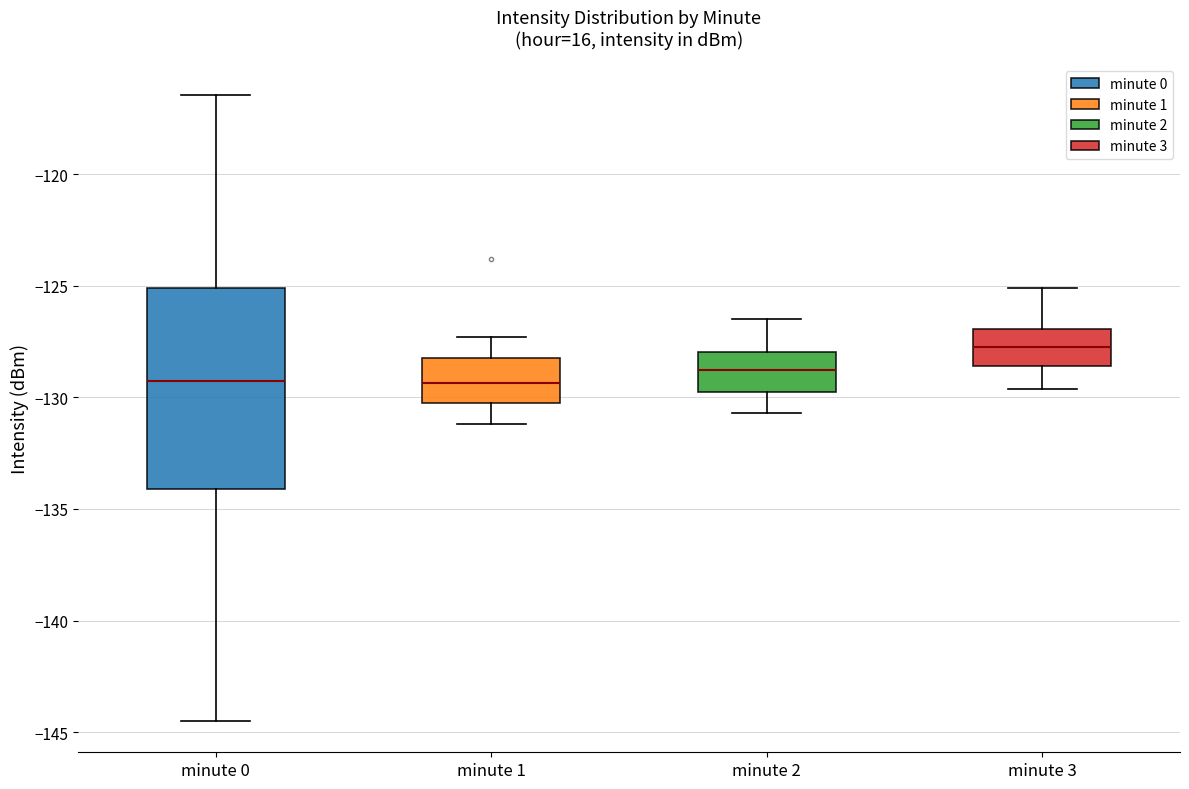

Reading left to right, read every box against the y-axis: the position of its median line, the range the box covers, and the ends of its whiskers. The values are not printed on the chart, so give them approximately, as read against the axis.

minute 0: median -129.5, box -134.0 to -125.0, whiskers -144.5 to -116.5
minute 1: median -129.5, box -130.5 to -128.0, whiskers -131.0 to -127.5
minute 2: median -128.5, box -130.0 to -128.0, whiskers -130.5 to -126.5
minute 3: median -127.5, box -128.5 to -127.0, whiskers -129.5 to -125.0